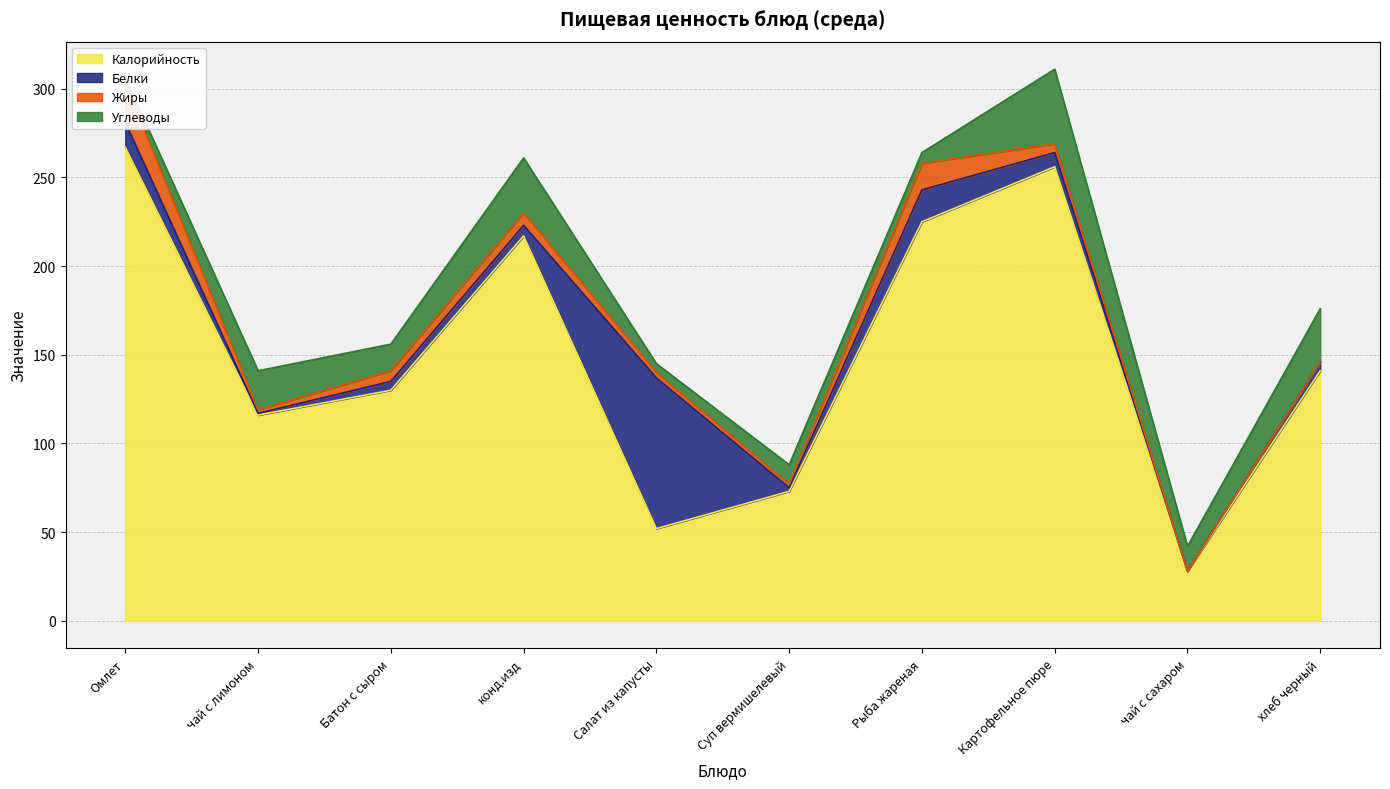

How many lines are shown in the chart?

4